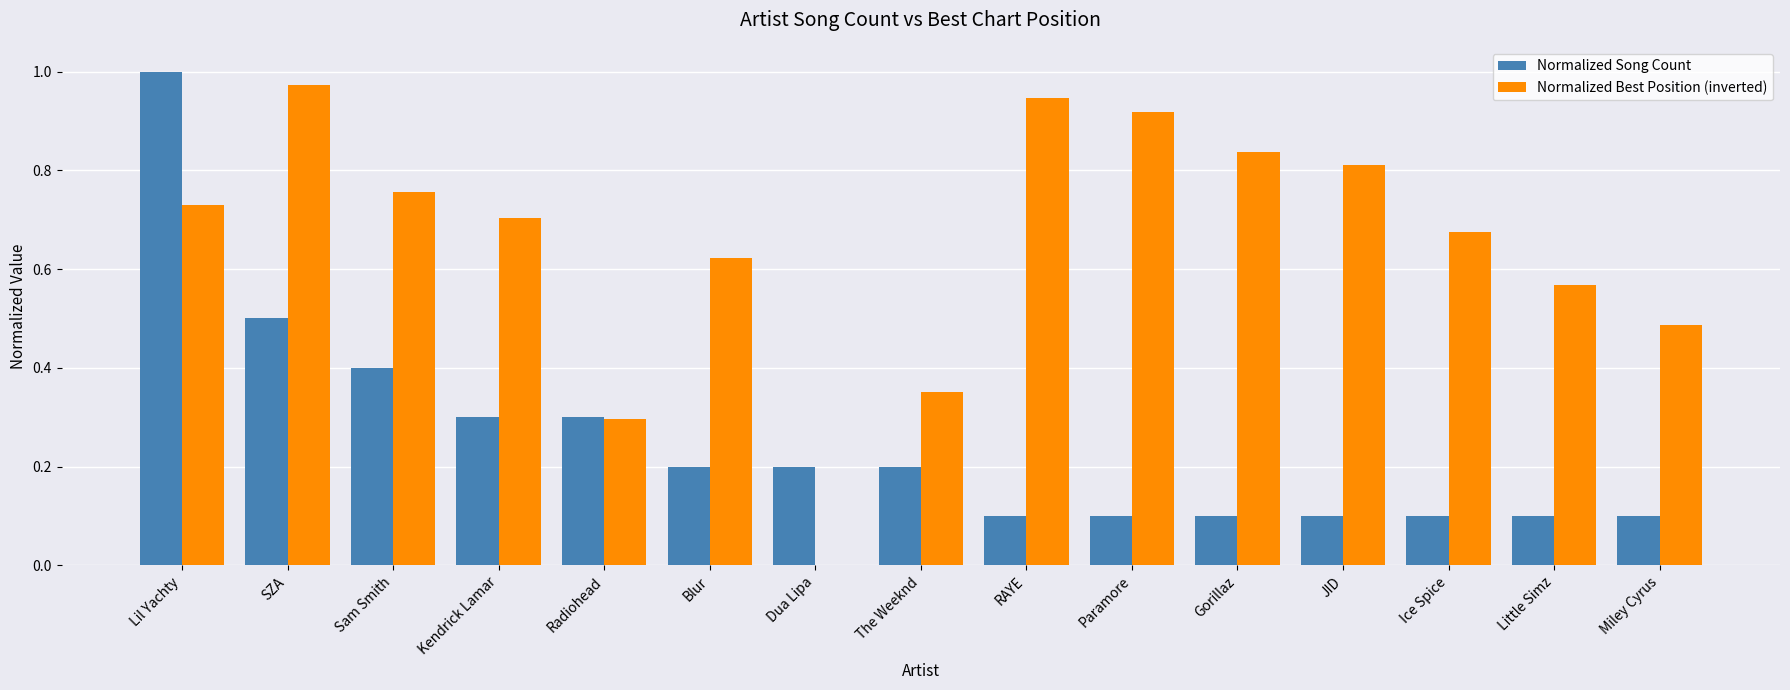

What is the sum of the Normalized Best Position (inverted) values at Ice Spice and RAYE?

1.6